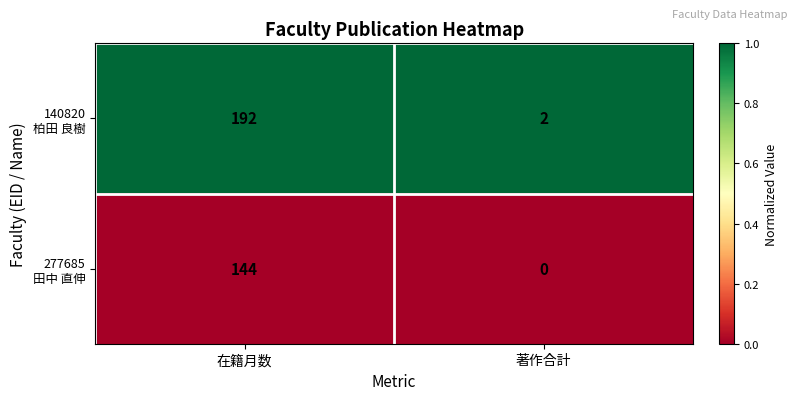

At which category does the chart reach its minimum across all series?

著作合計